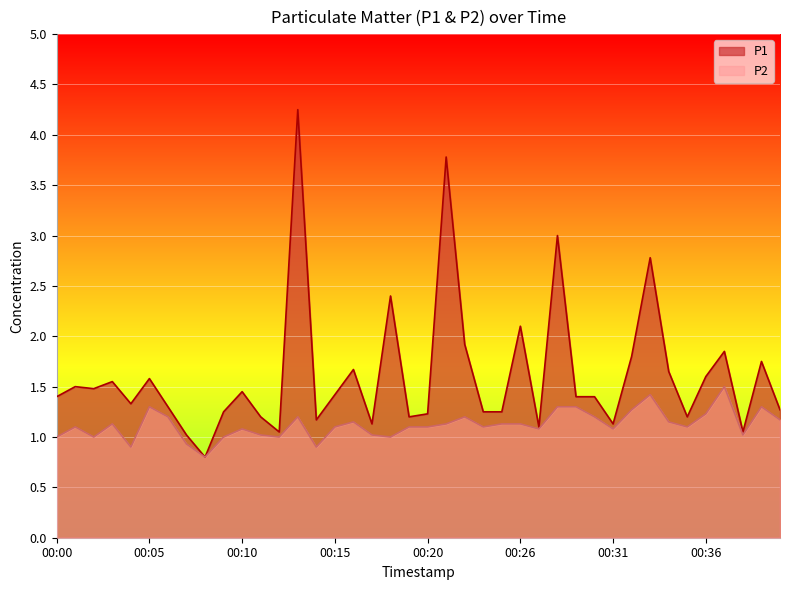

What is the maximum value shown in the chart?

4.2